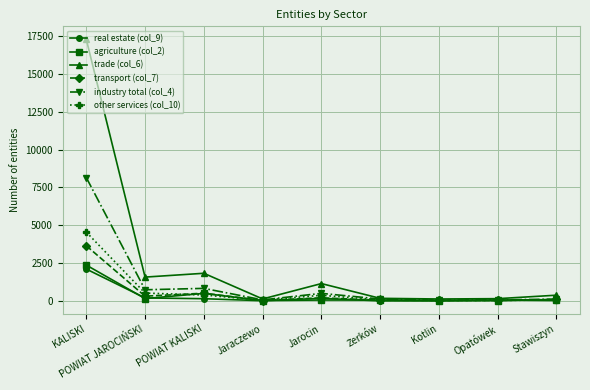

What is the spread (max minus min) of values at KALISKI?

15167